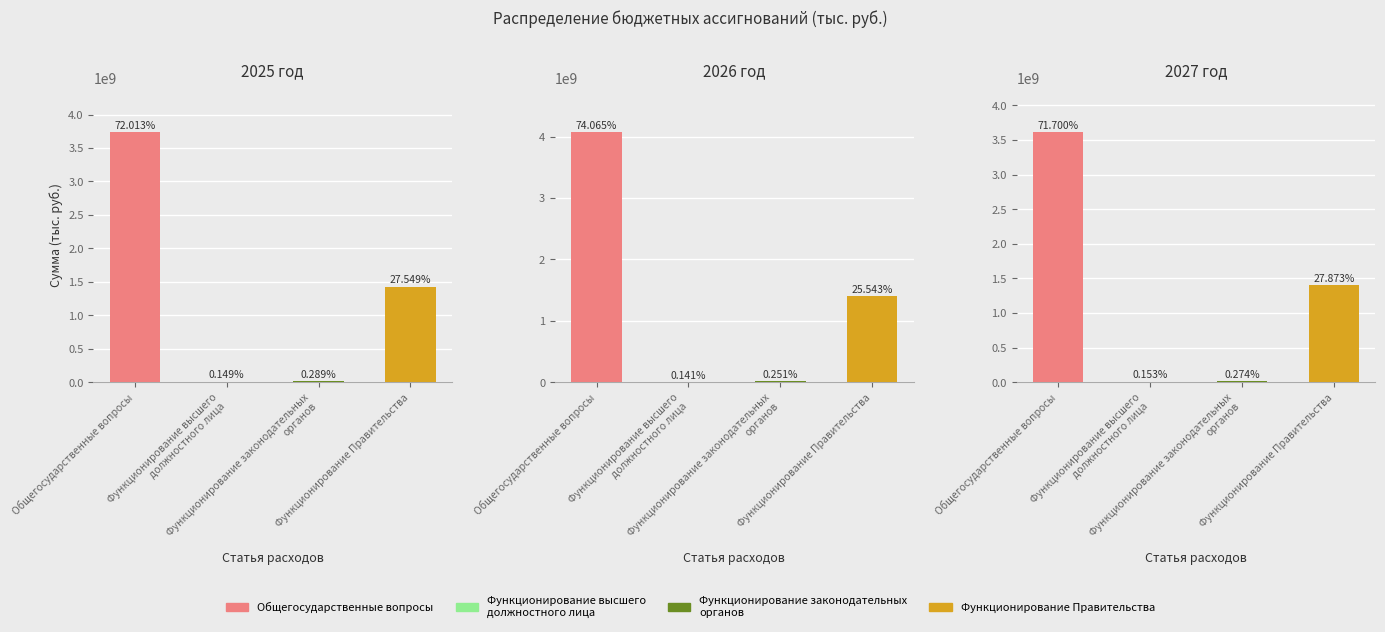

What is the difference between the 2026 год values at Общегосударственные вопросы and Функционирование высшего
должностного лица?

4061553548.3